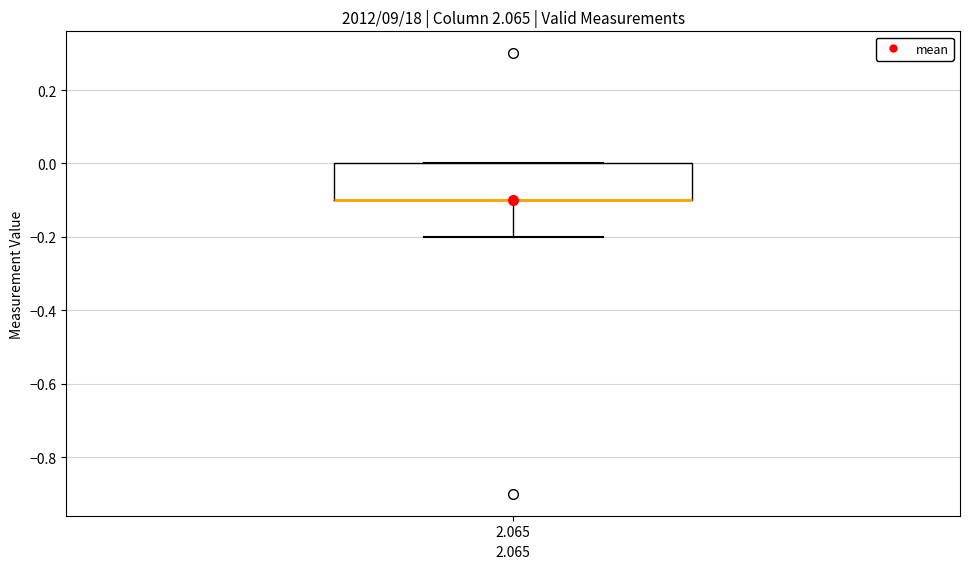

Read this box plot against the y-axis: the position of the median line, the range covered by the box, and the ends of both whiskers. The values are not printed on the chart, so give them approximately, as read against the axis.

median -0.1 (drawn on the box's lower edge), box -0.1 to 0.0, whiskers -0.2 to 0.0